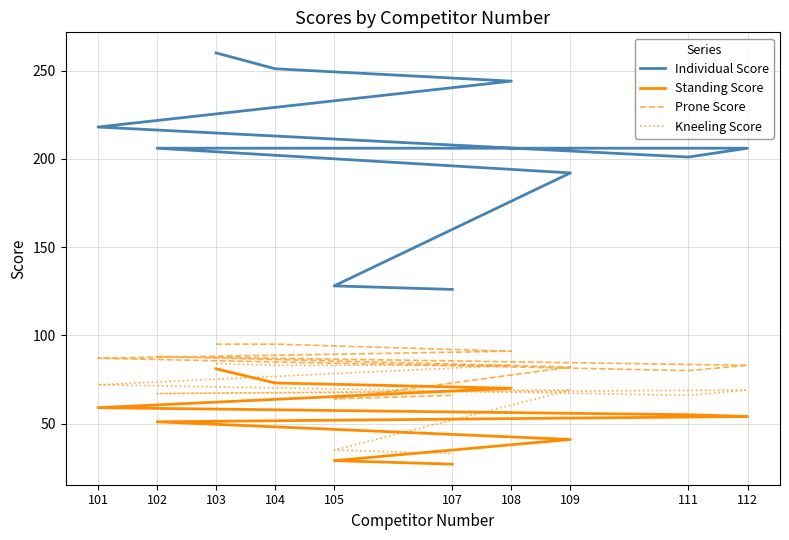

True or false: Prone Score and Kneeling Score cross at least once.

False